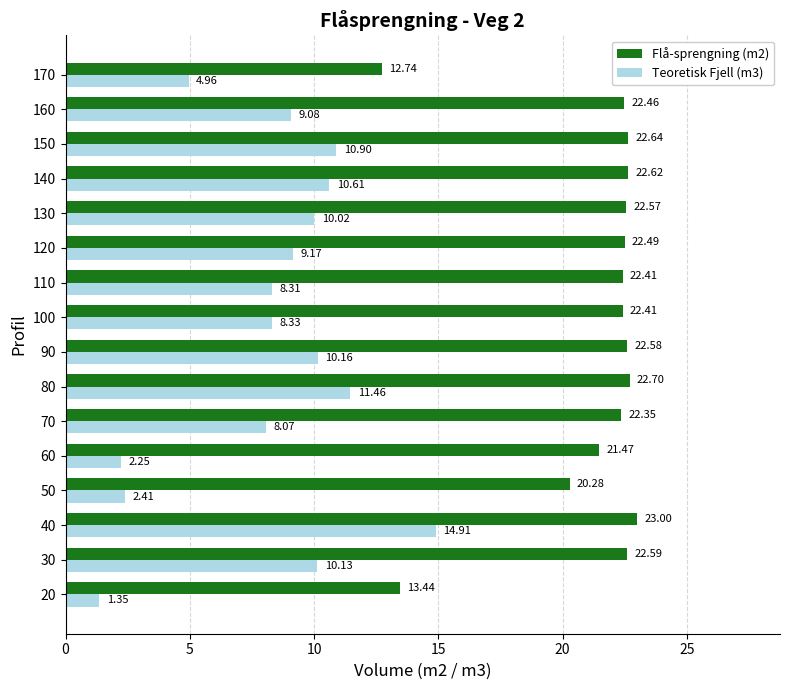

At which category is the sum across all series the highest?

40